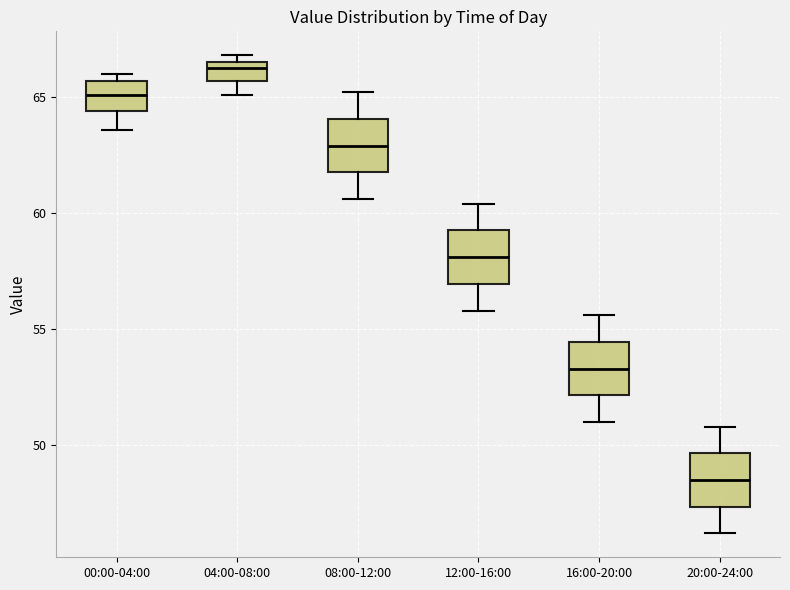

Which box's median line is the highest?

04:00-08:00